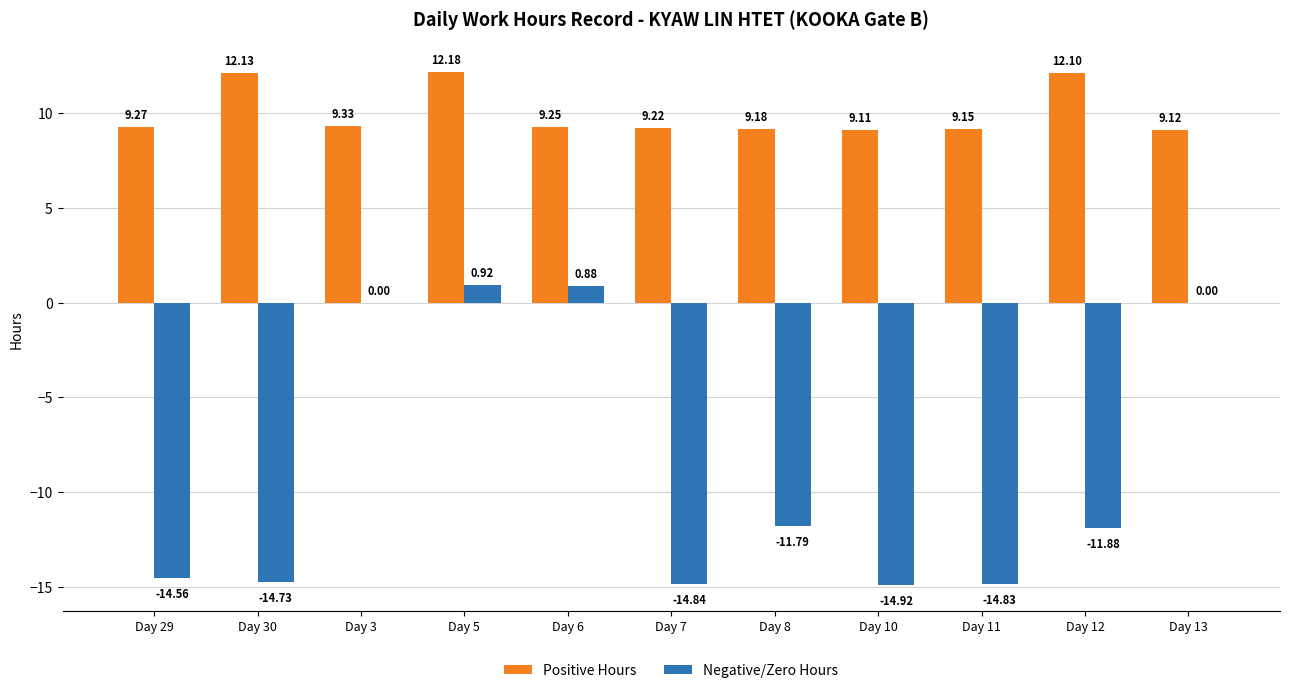

At which label is Positive Hours closest to 10?

Day 3